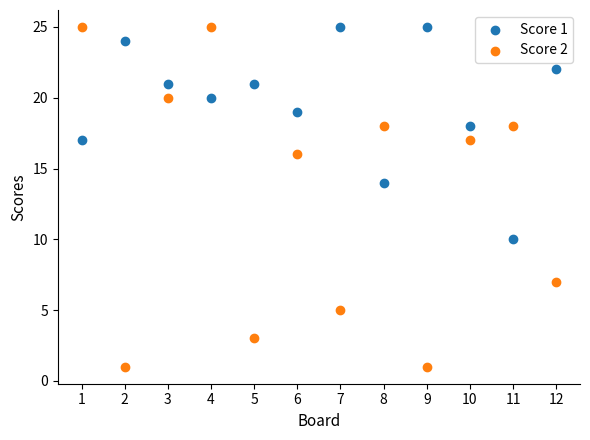

Which series has the largest Y range (max minus min)?

Score 2